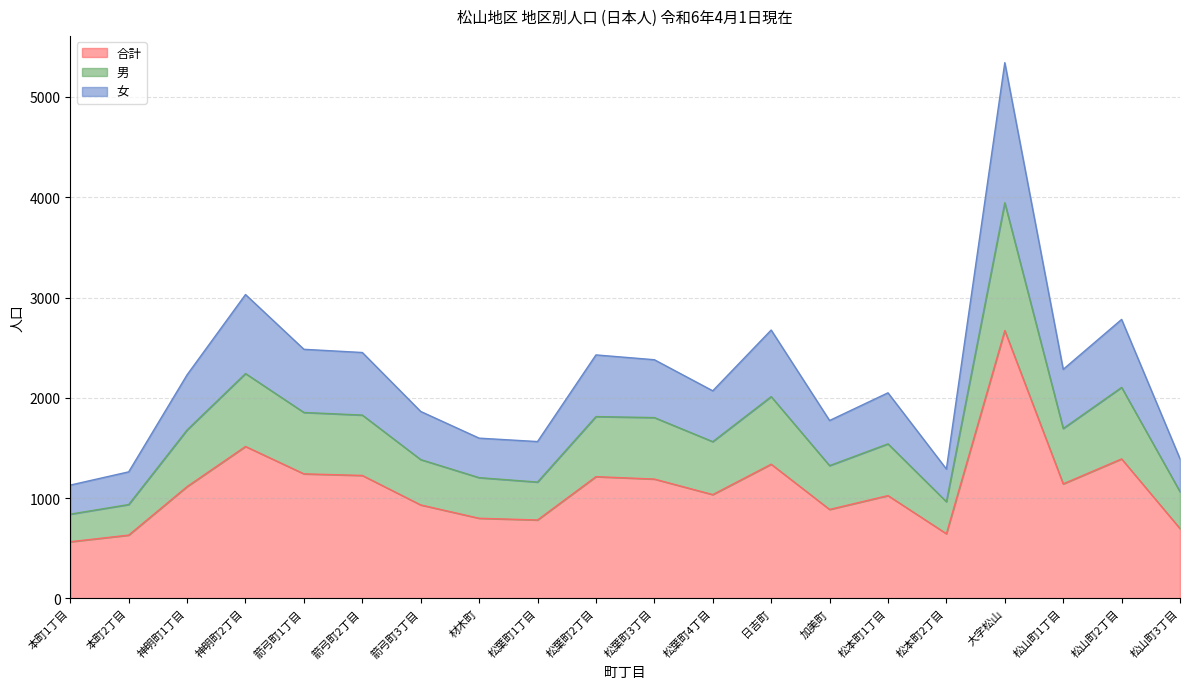

How many categories are shown in the chart?

20